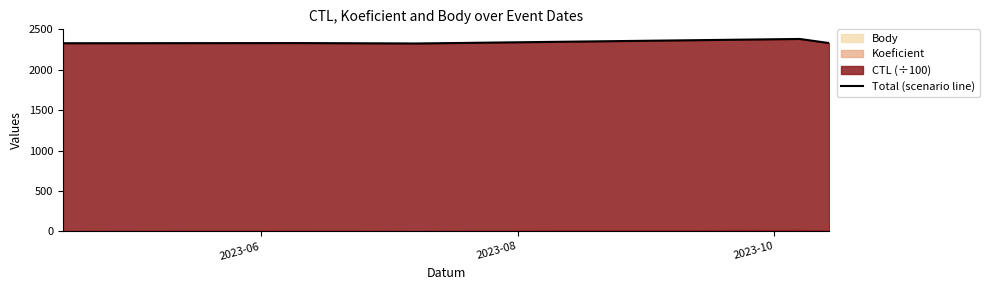

What is the smallest value displayed?

2325.1